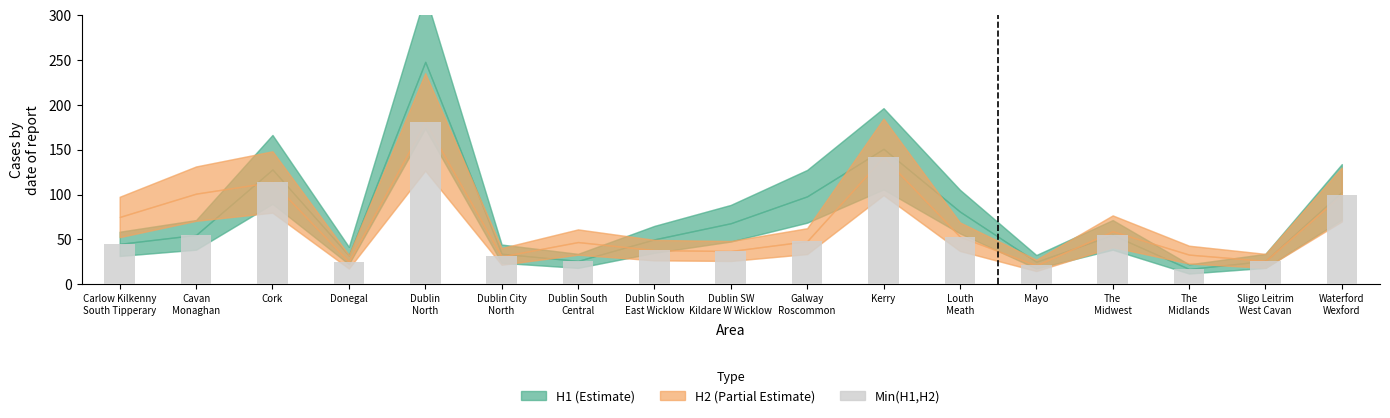

What value does the data have at Cork?

114